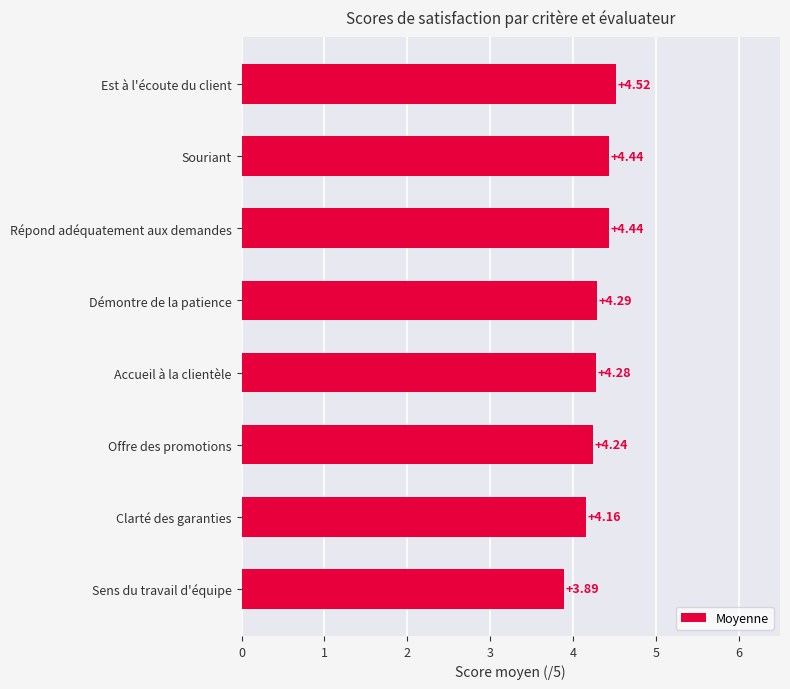

Count the number of values greater than 4.

7